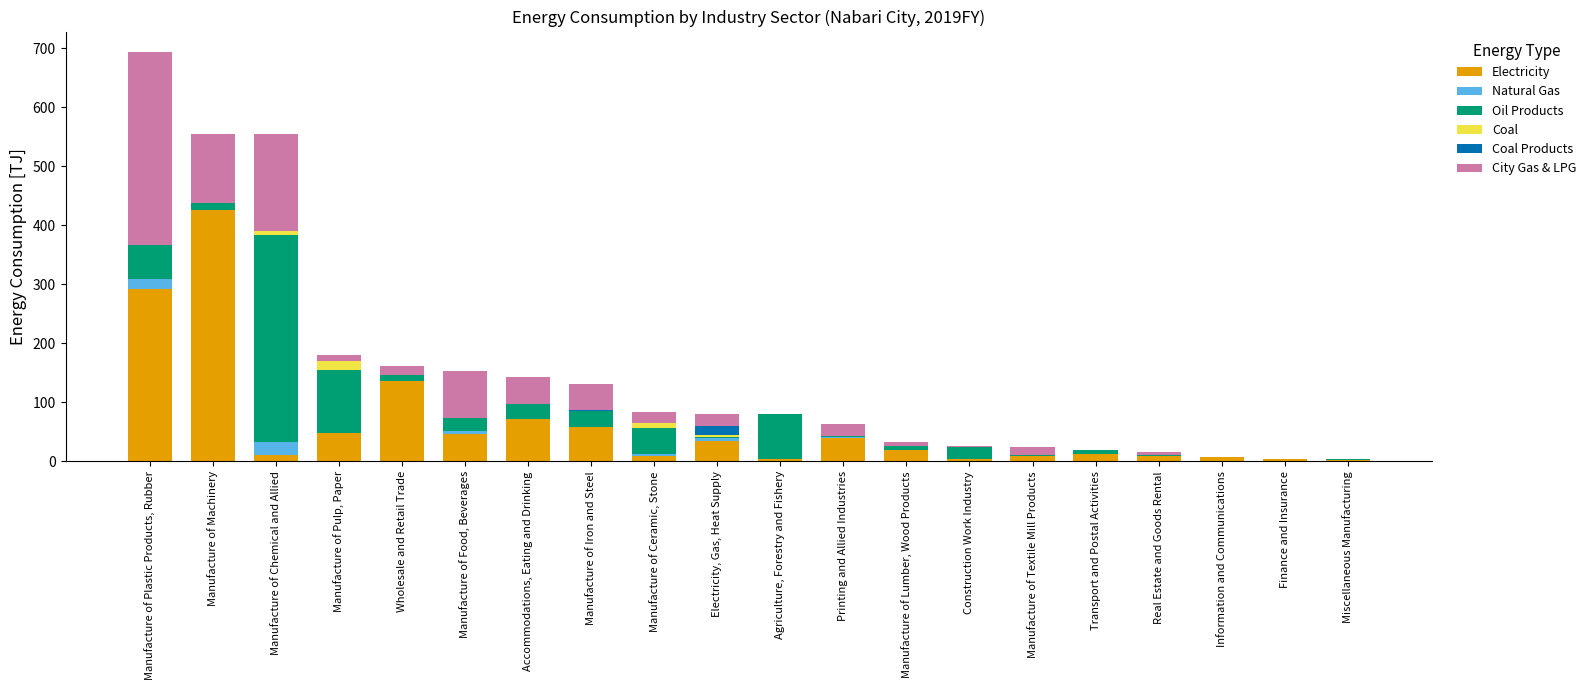

At which label does Electricity reach its peak?

Manufacture of Machinery